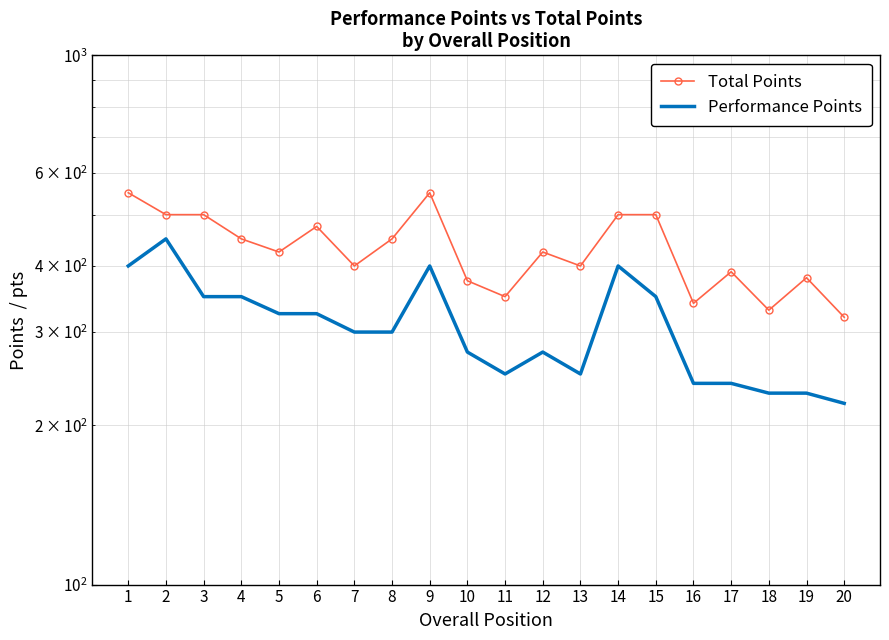

What is the value of the Total Points point at the 16th from the left?

340